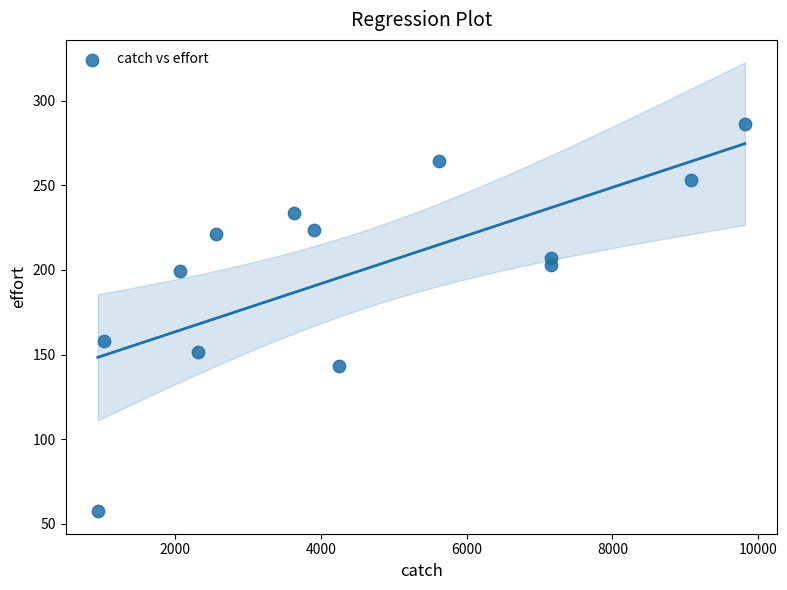

What is the range of Y values (max minus min)?

229.0